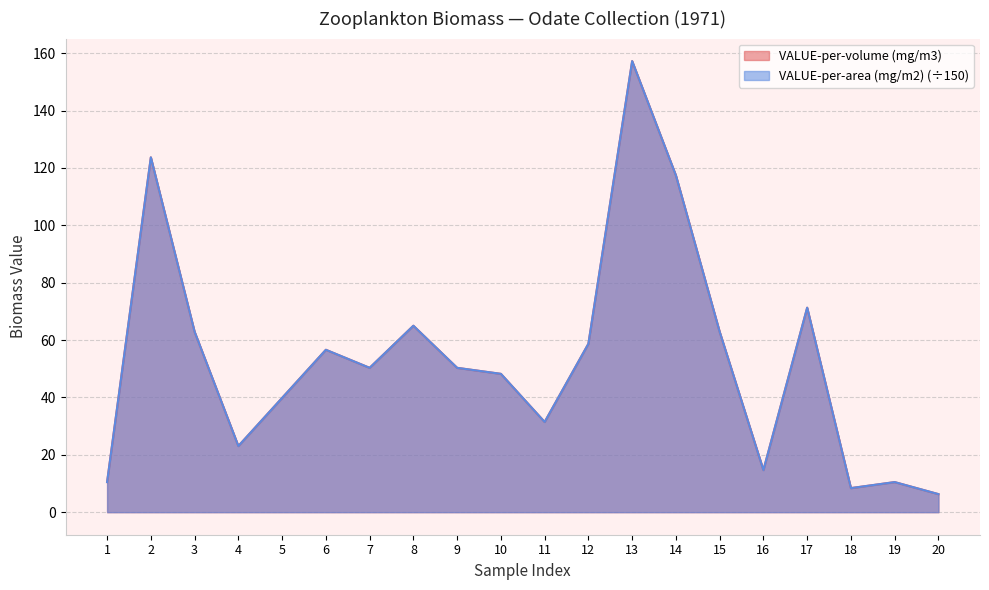

Reading left to right, what are all the values shown in this chart?

VALUE-per-volume (mg/m3): 10.5	123.7	62.9	23.1	39.8	56.6	50.3	65.0	50.3	48.2	31.4	58.7	157.2	117.4	62.9	14.7	71.3	8.4	10.5	6.3
VALUE-per-area (mg/m2): 10.5	123.7	62.9	23.1	39.8	56.6	50.3	65.0	50.3	48.2	31.4	58.7	157.2	117.4	62.9	14.7	71.3	8.4	10.5	6.3